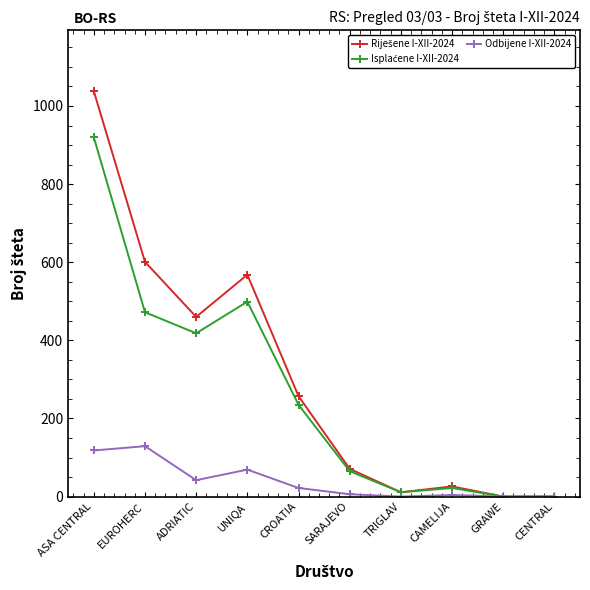

What is the spread (max minus min) of values at EUROHERC?

472